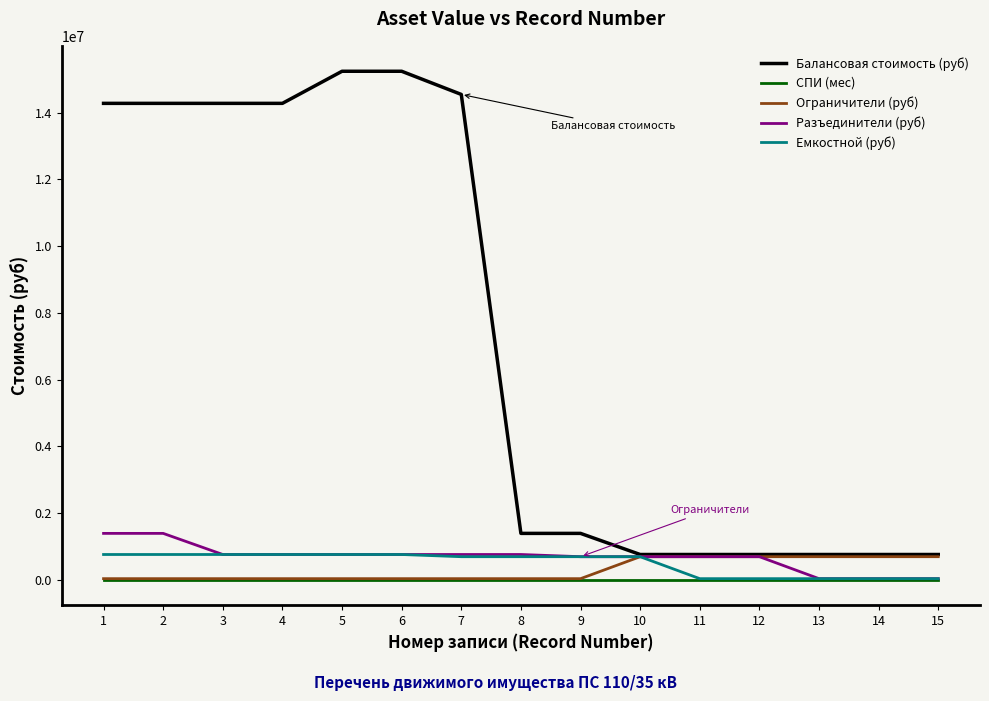

Which series has the largest total across all categories?

Балансовая стоимость (руб)